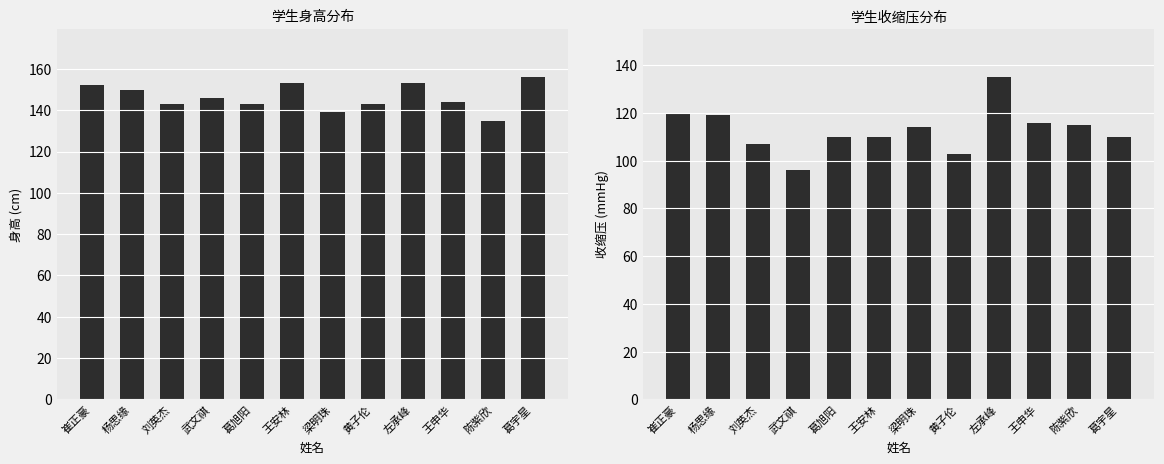

At how many categories does at least one series exceed 126?

12